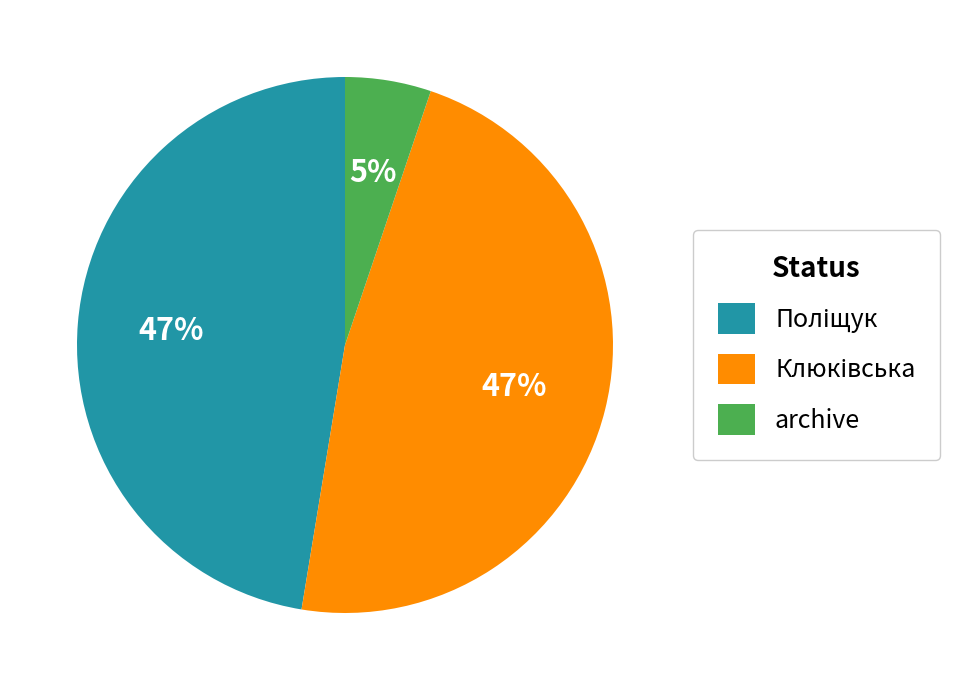

True or false: archive accounts for 1% of the total.

False